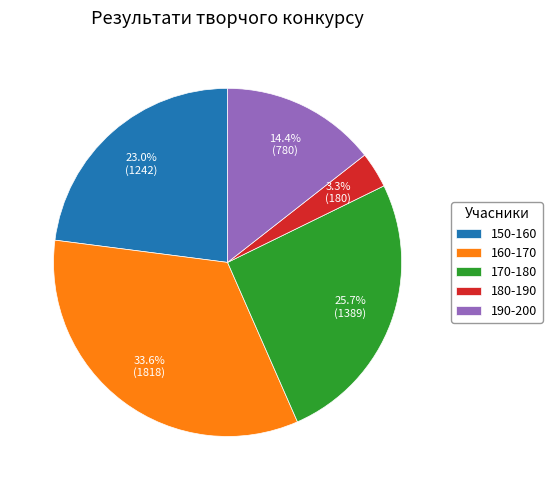

Is there any slice that represents more than half of the pie?

No